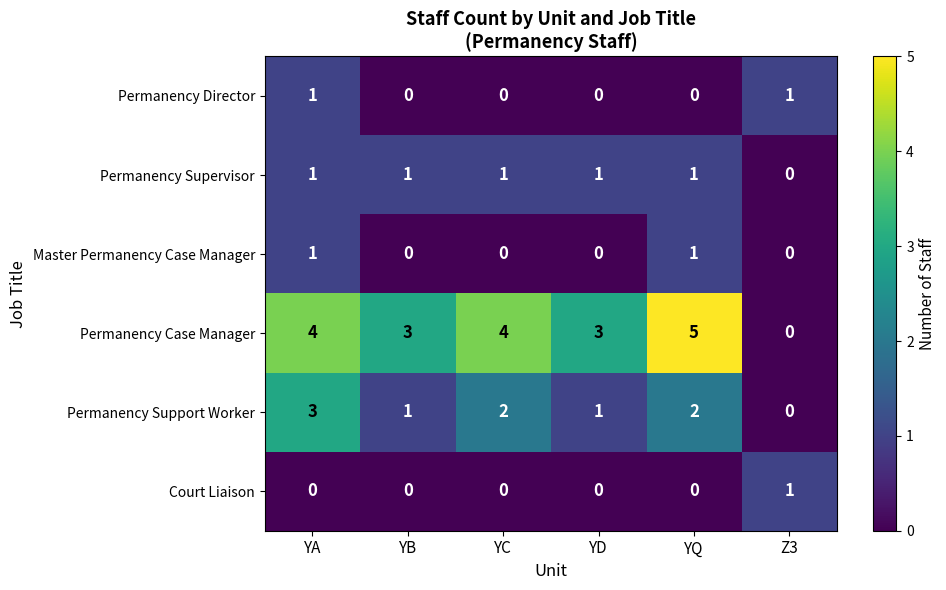

The Permanency Supervisor series shows 2 at YD. True or false?

False